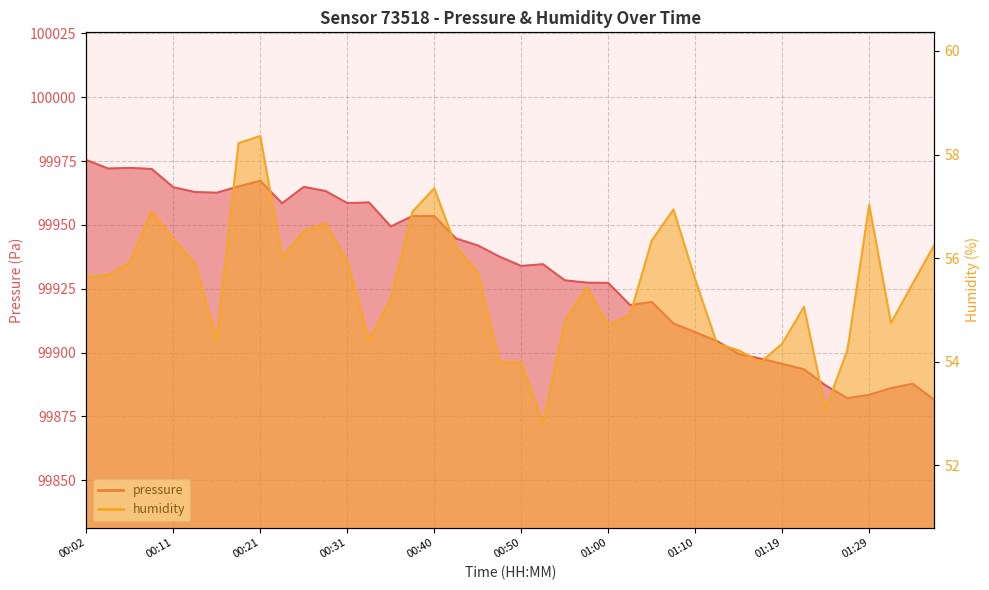

Is the value of pressure at 01:17 greater than the value of humidity at 01:14?

Yes